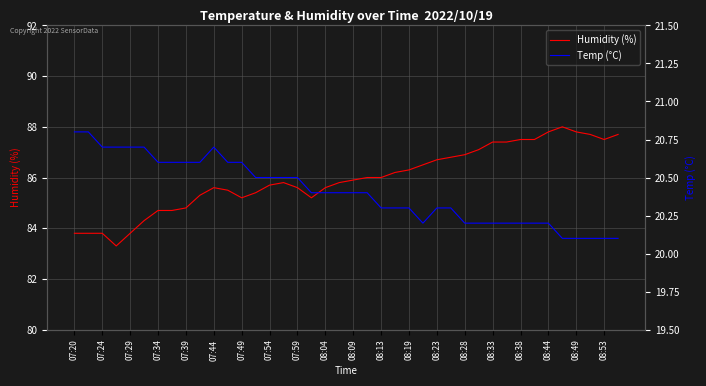

The value of Humidity (%) at 08:23 is 86.7. True or false?

True